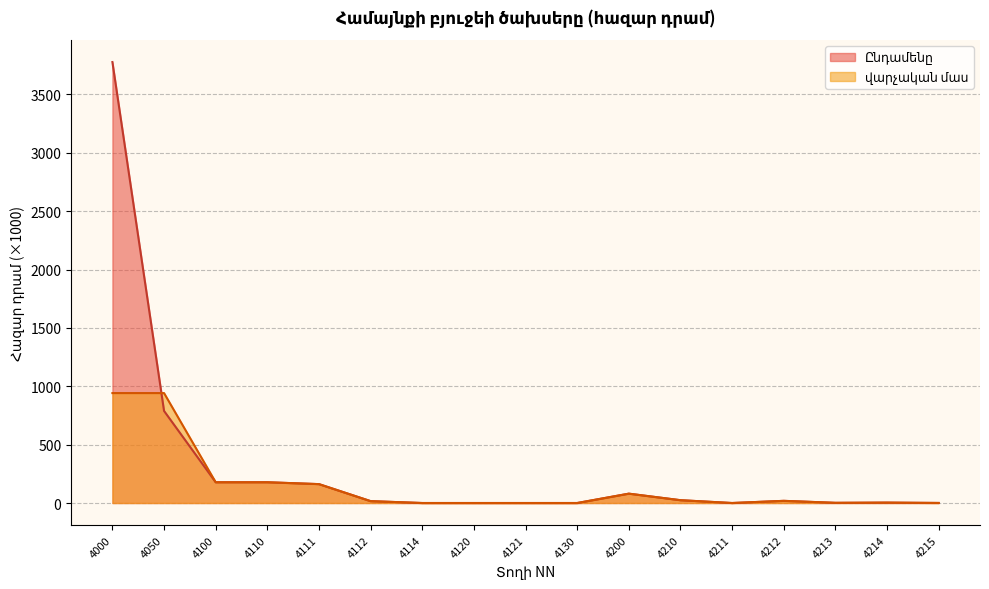

True or false: Ընդամենը has a value of 177.9 at 4100.

True